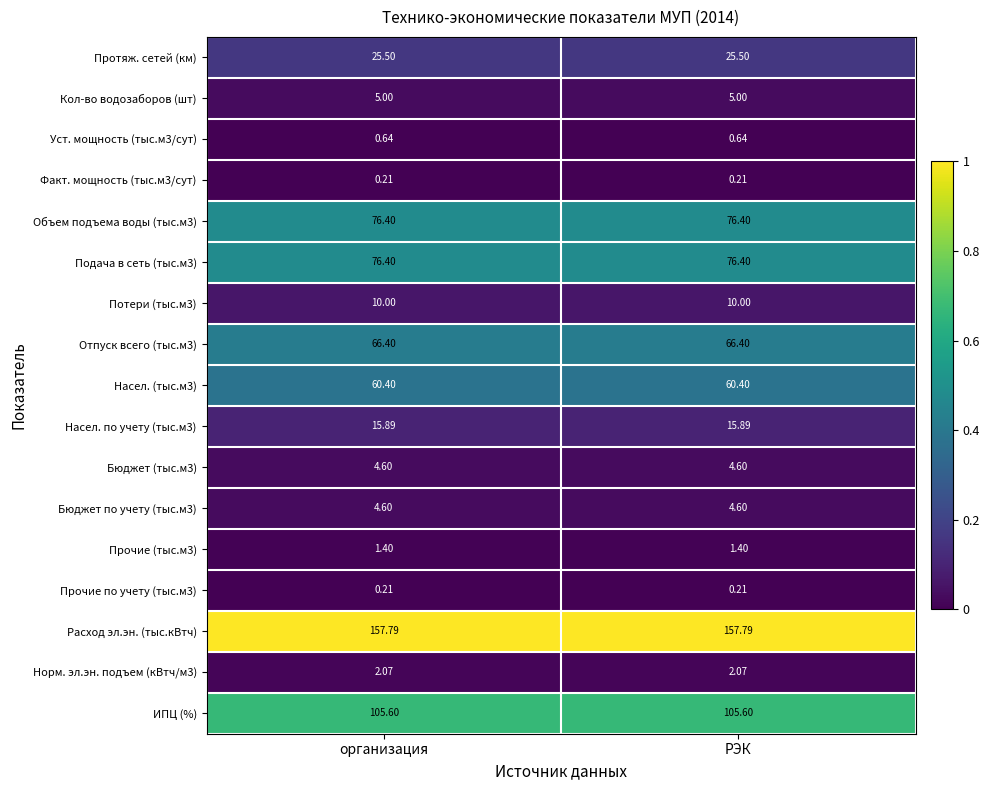

How many series are shown in this chart?

17